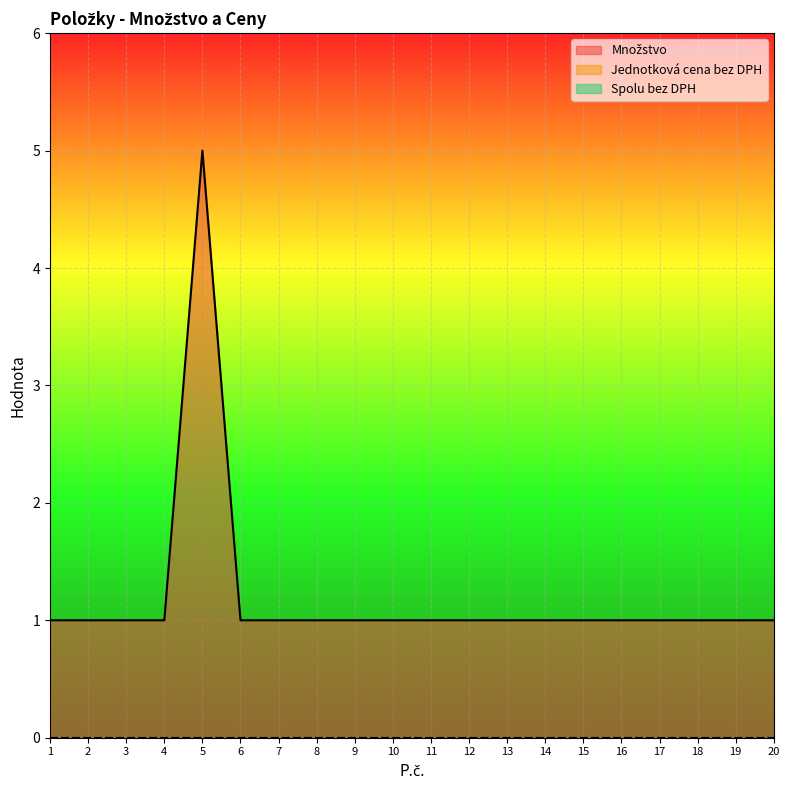

What is the total value across all series at 4?

1